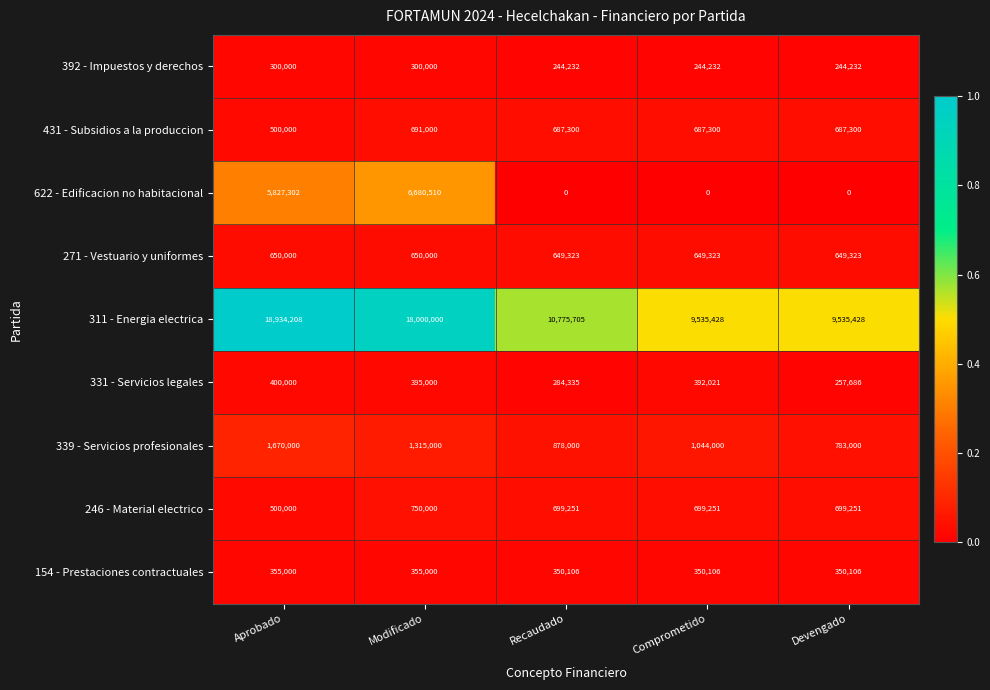

Which series has the largest total across all categories?

311 - Energia electrica